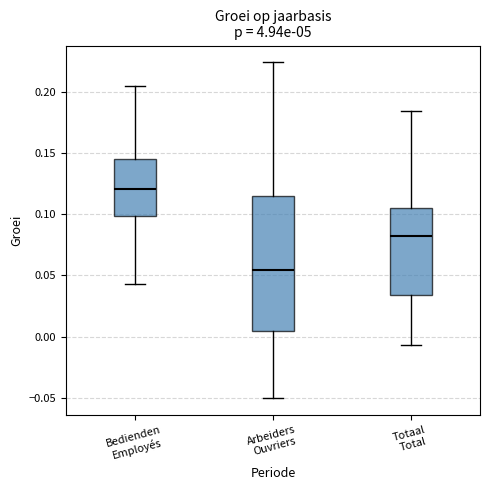

Which box has the highest median line?

Bedienden Employés